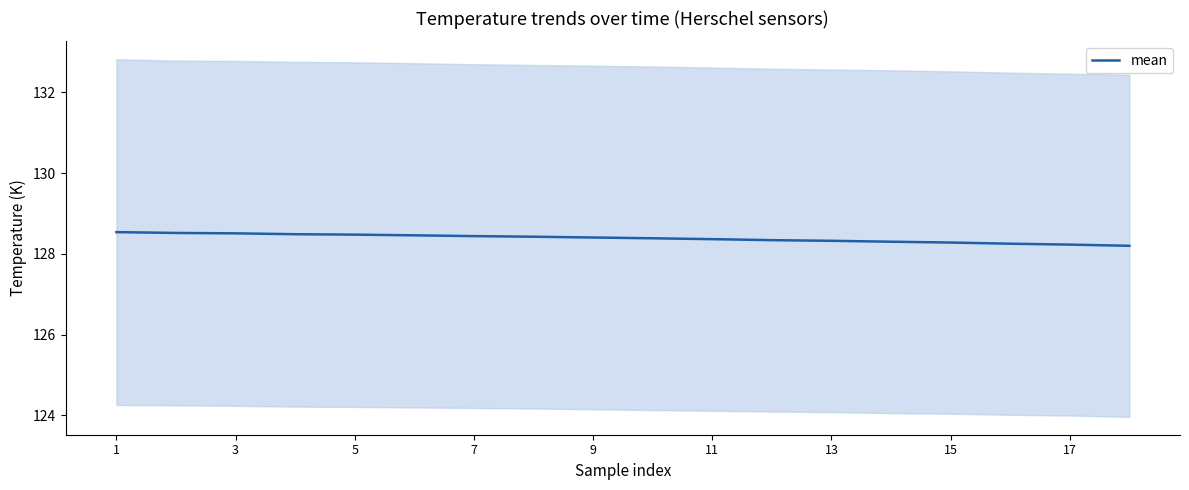

How many series are shown in this chart?

1